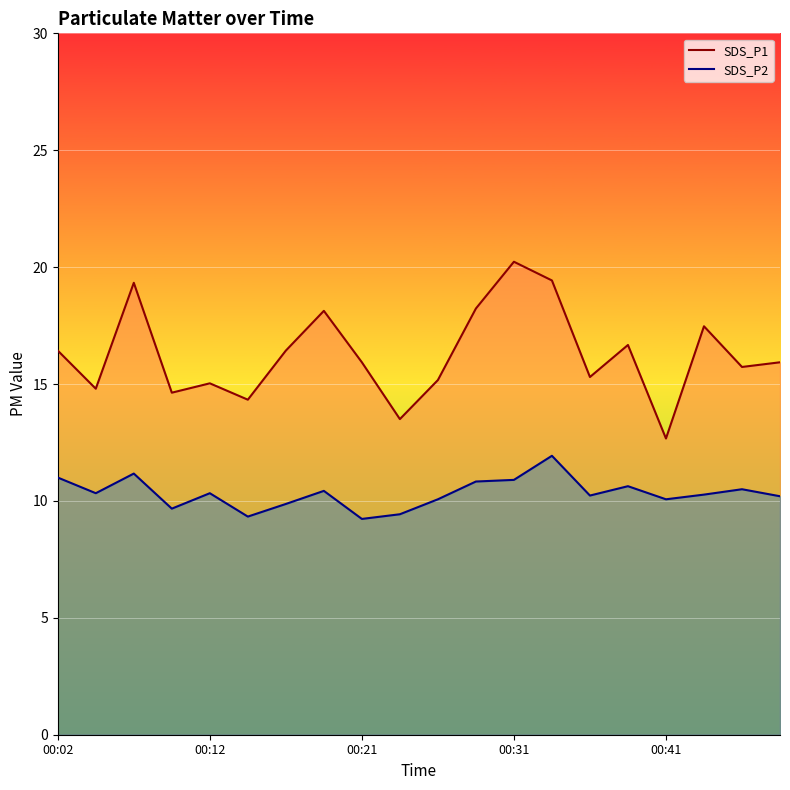

At how many categories does at least one series exceed 10?

20